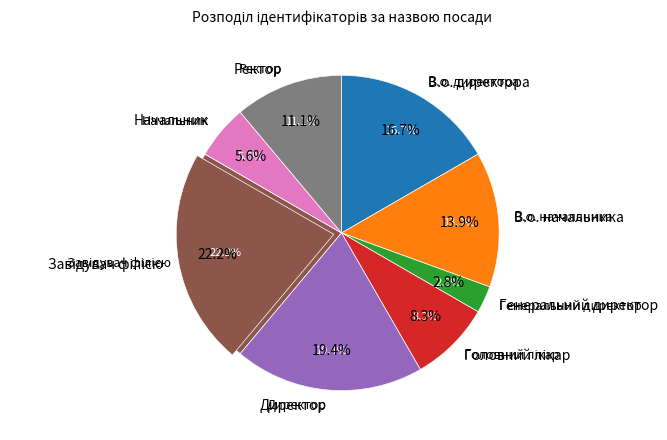

What is the change in value from В.о. директора to Начальник?

-4